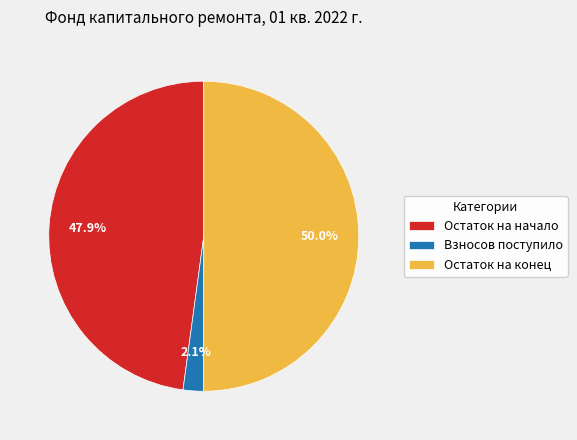

Which category has the smallest portion of the pie?

Взносов поступило